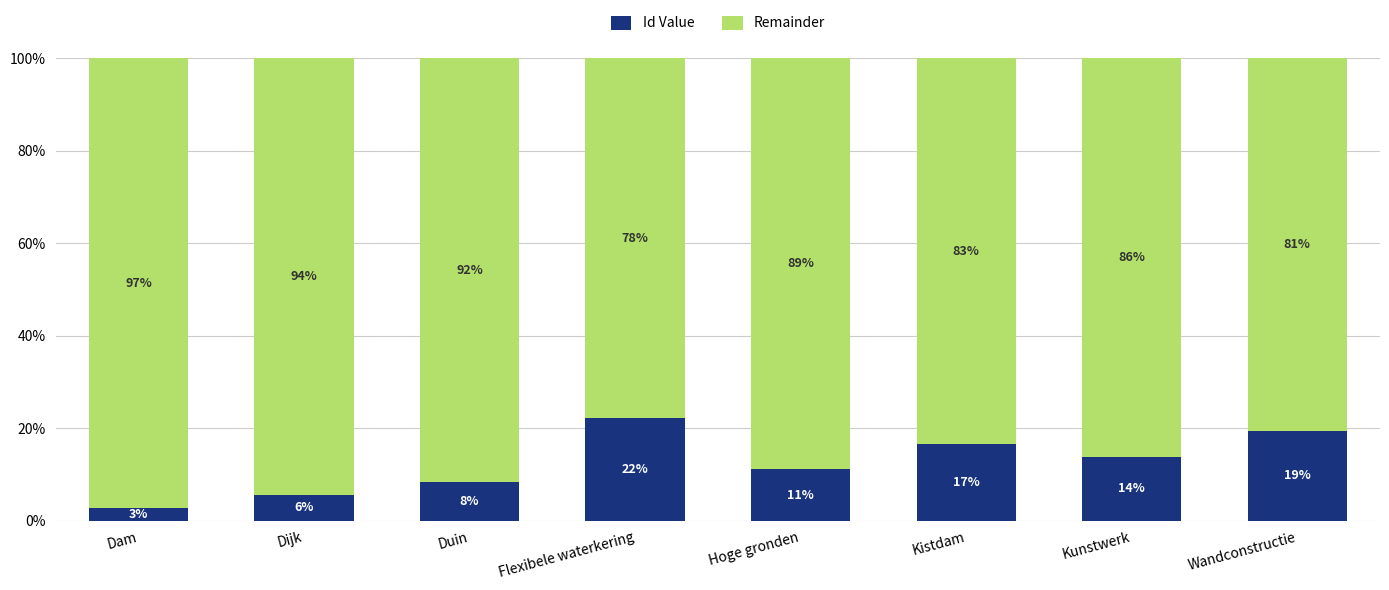

What are all the series names shown in the legend?

Id Value, Remainder